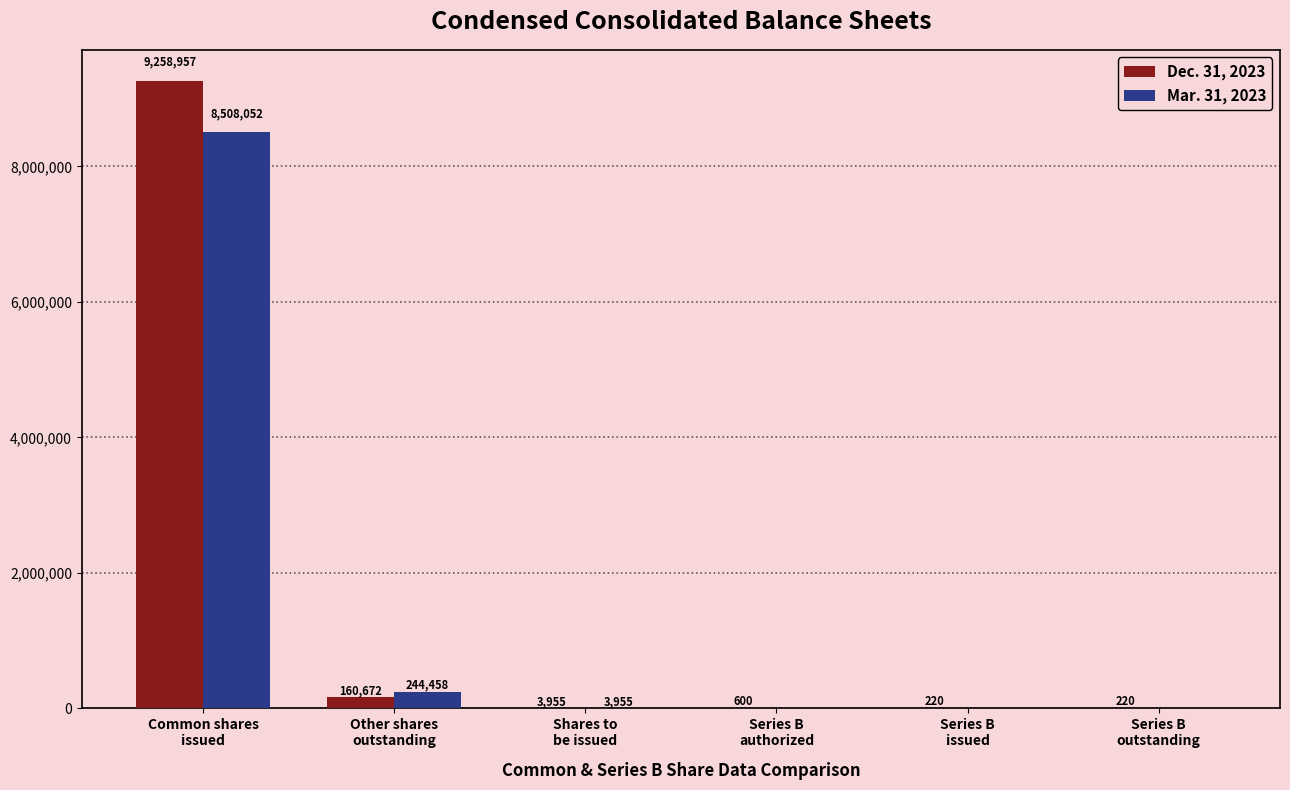

At which category is the sum across all series the highest?

Common shares
issued